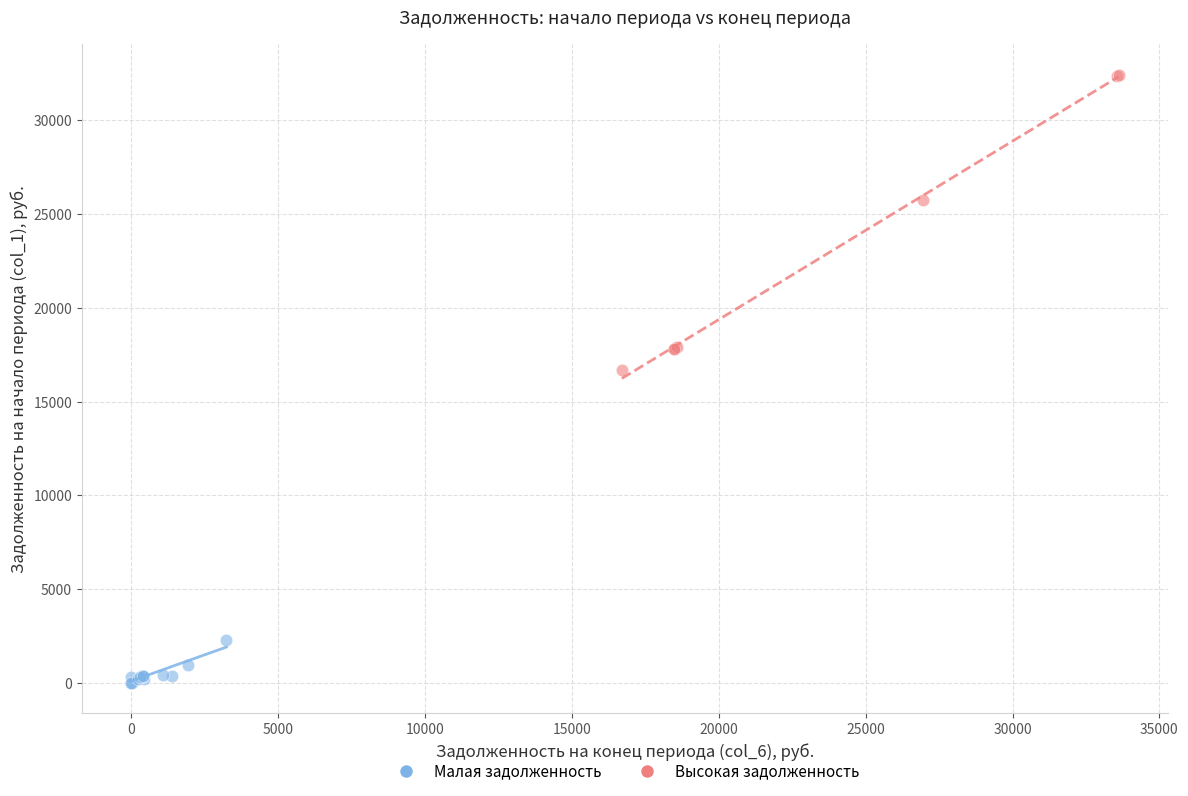

Which series reaches the maximum Y coordinate?

Высокая задолженность